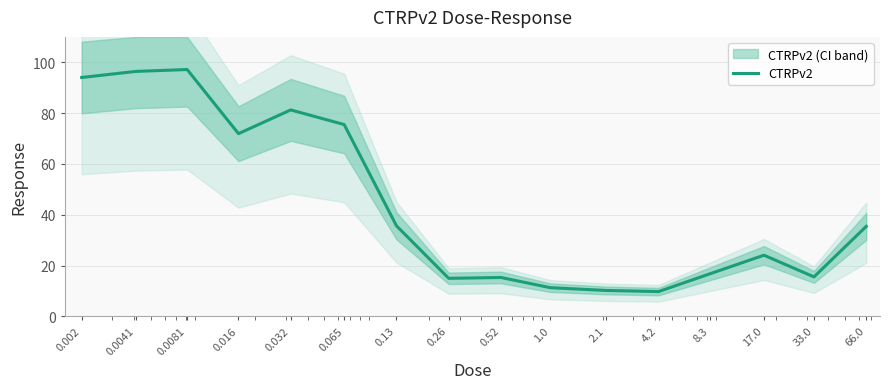

What is the maximum value shown in the chart?

97.2